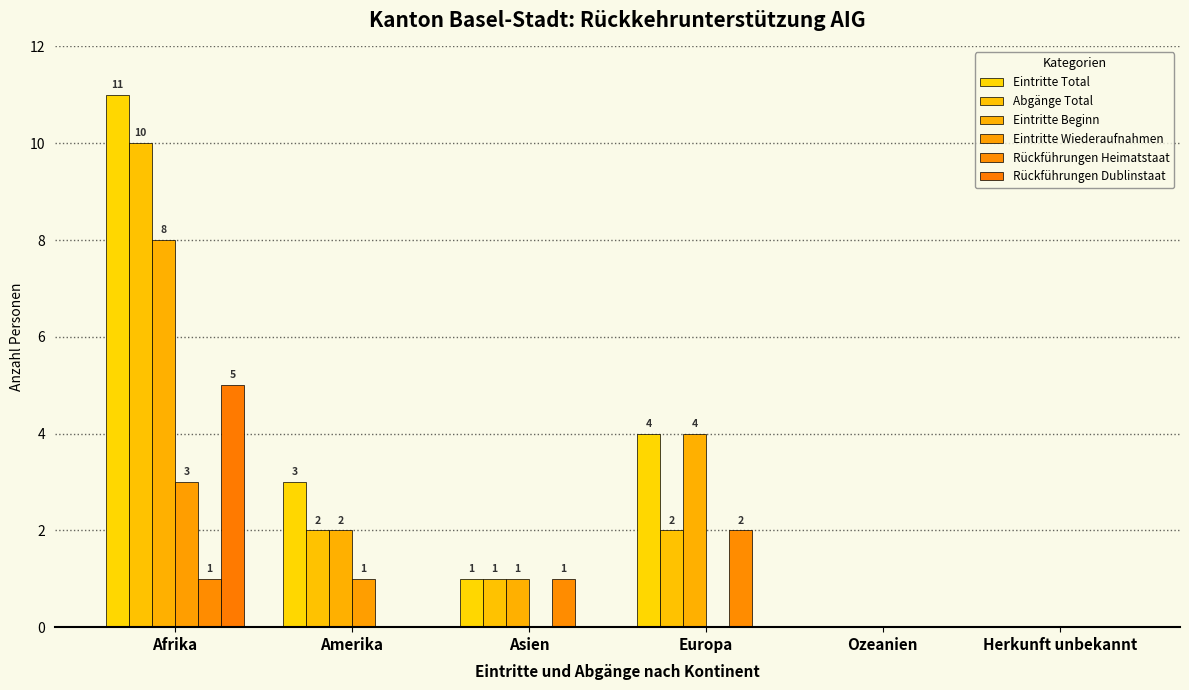

Are the bars grouped side by side (vs. stacked)?

Yes